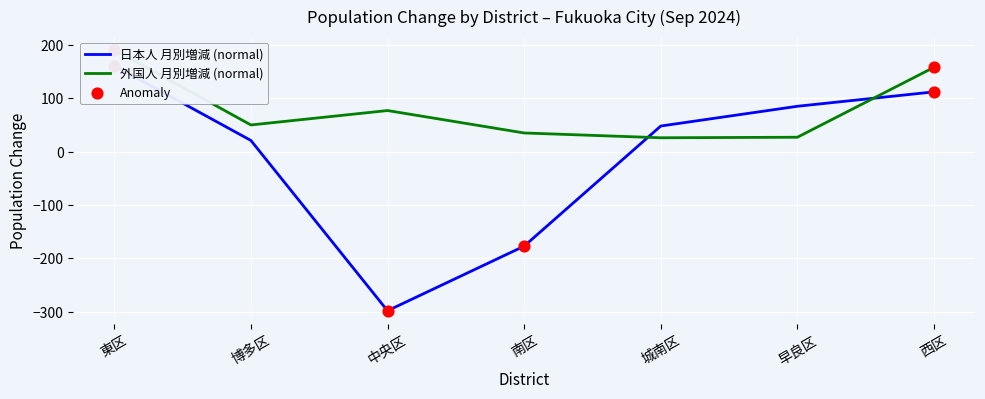

At how many categories does at least one series exceed -269?

7